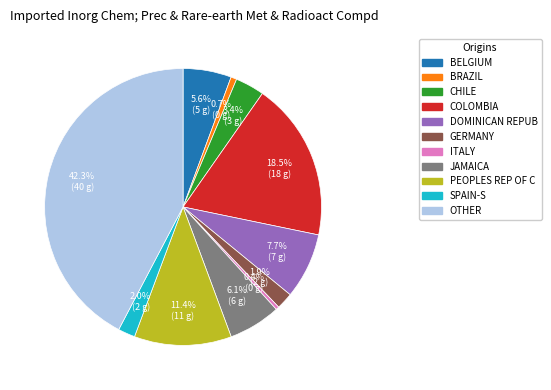

Is there a majority slice in this chart?

No